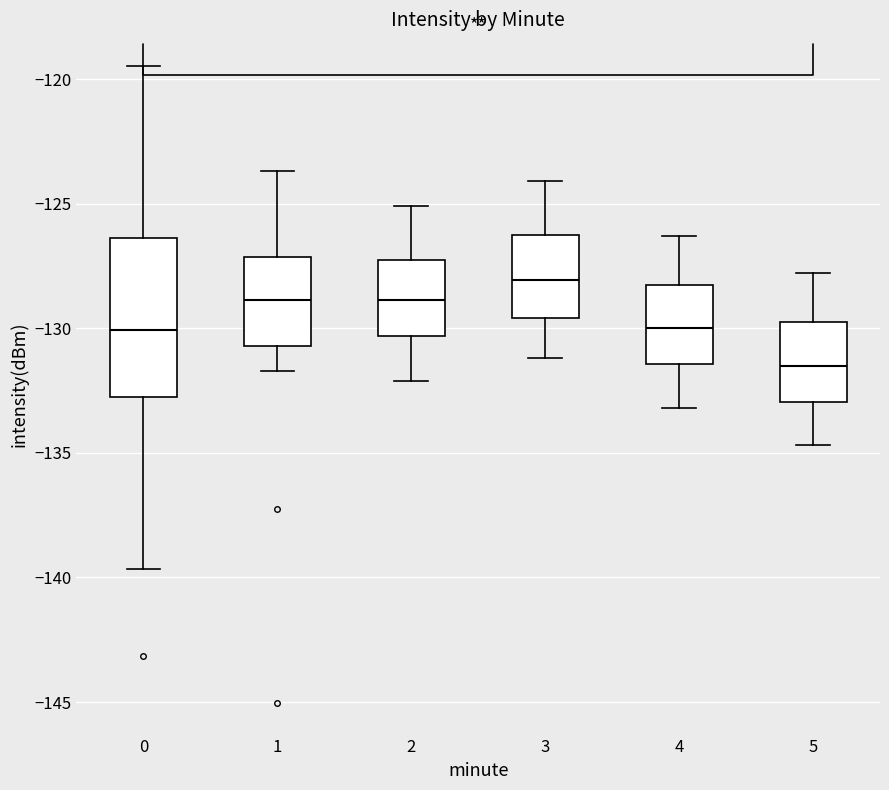

Which box's median line is the lowest?

5